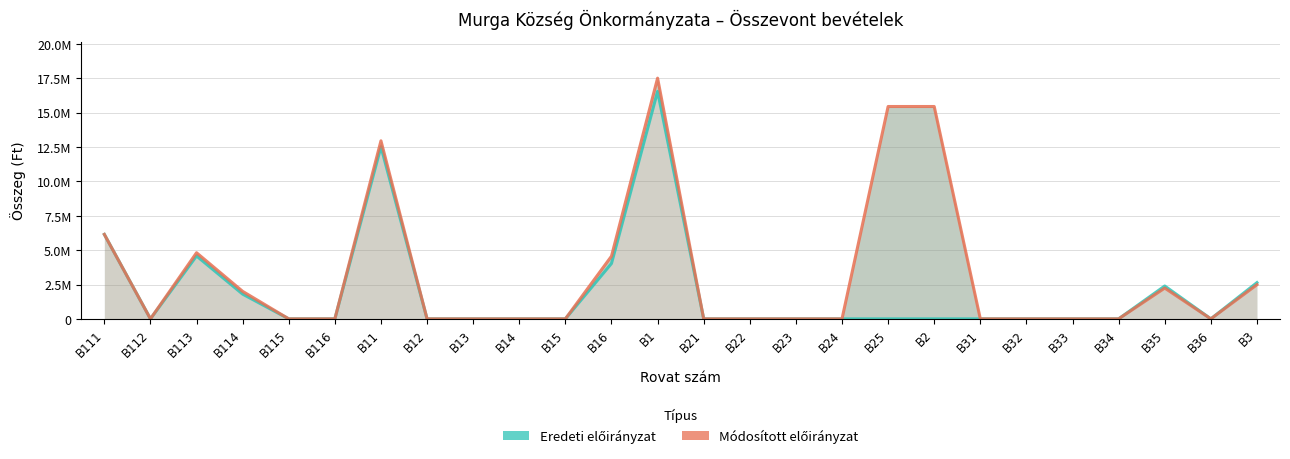

How many lines are shown in the chart?

2